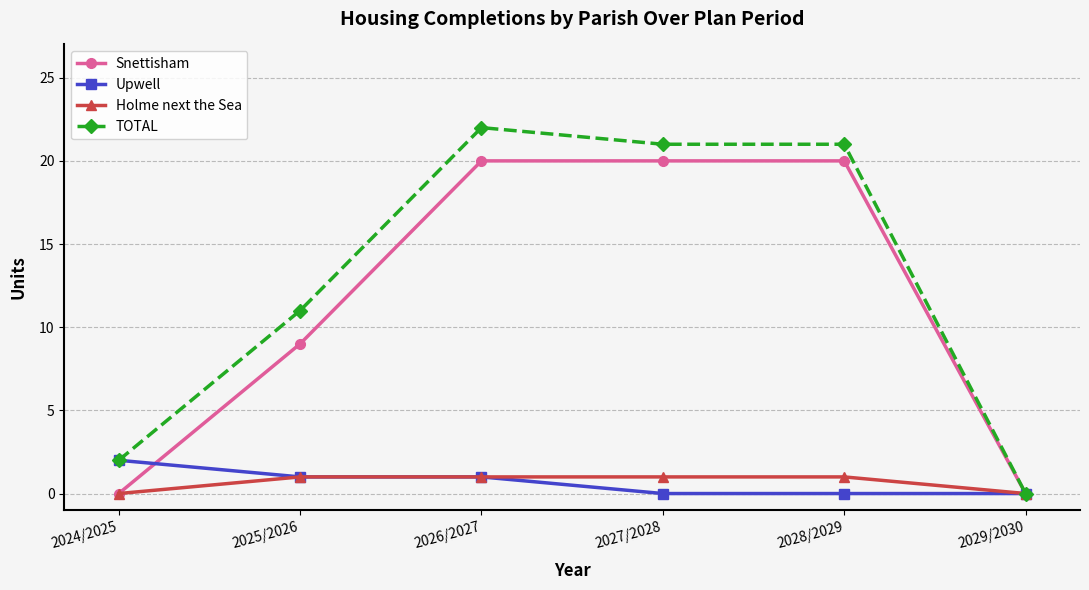

Is it true that Snettisham equals 9 at 2025/2026?

True